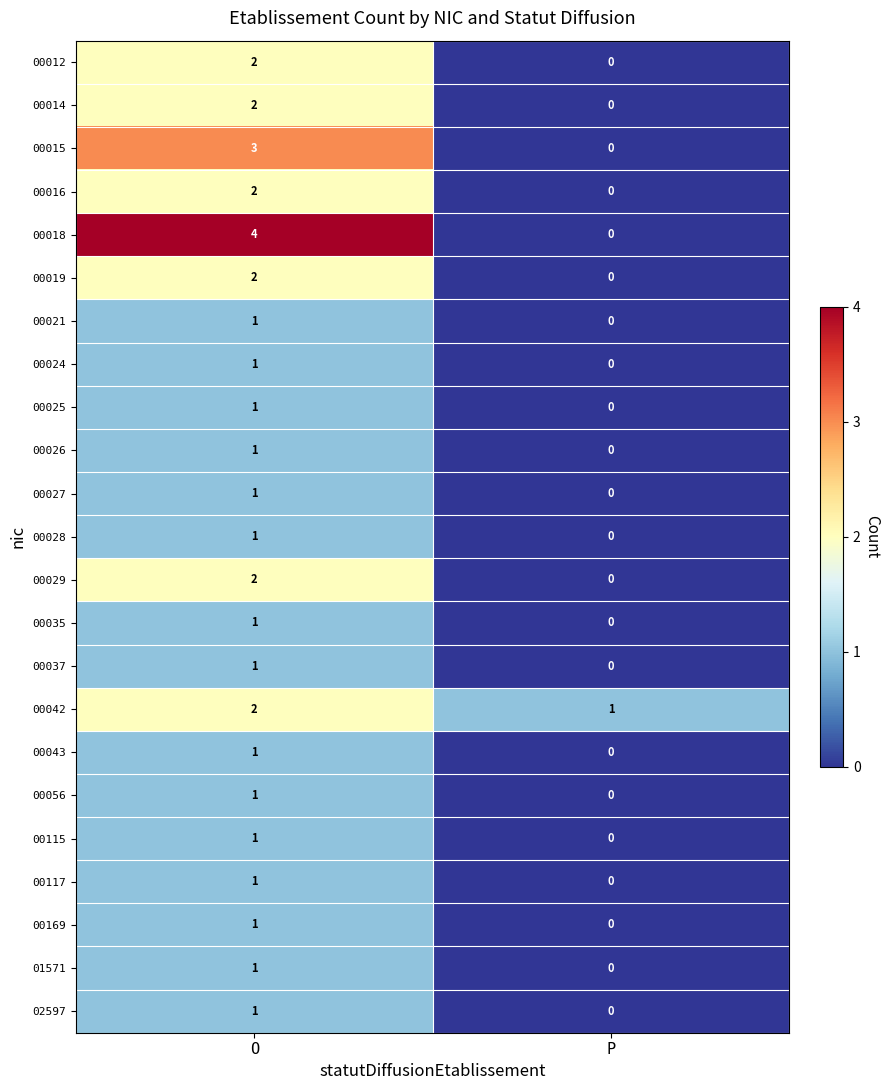

Which label corresponds to the smallest value in the chart?

P